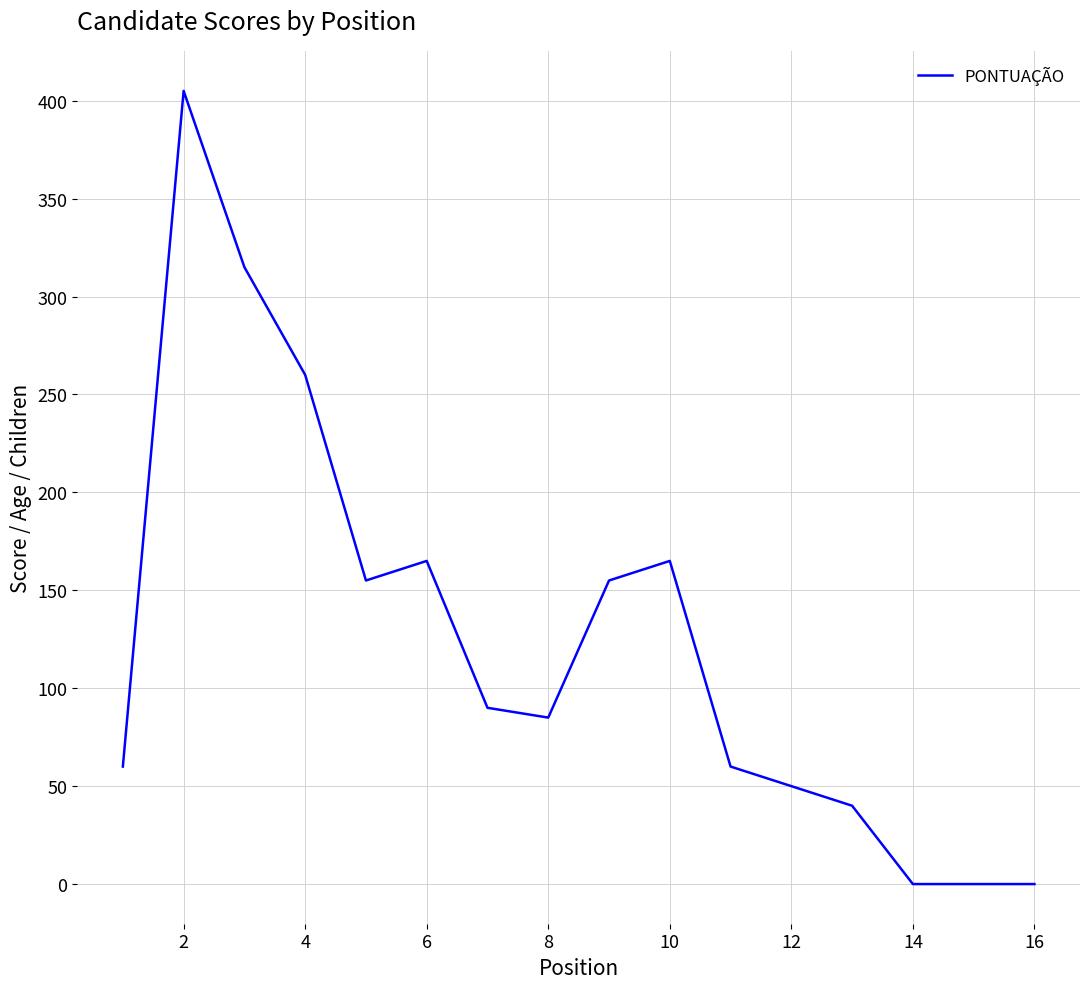

What is the difference between the maximum and minimum values?

405